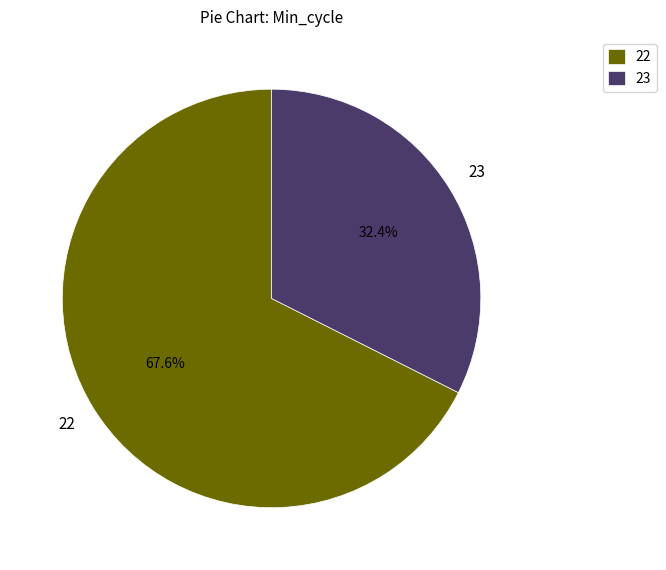

What is the smallest slice in the pie chart?

23